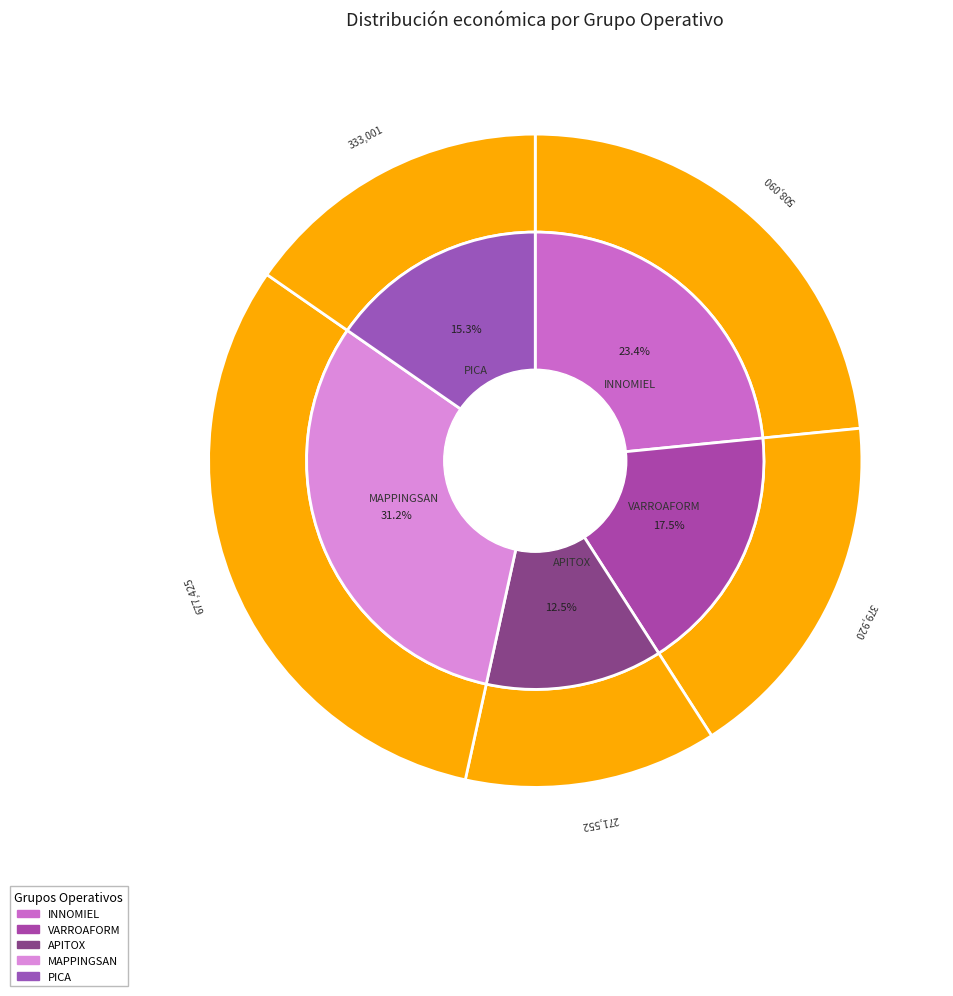

True or false: VARROAFORM accounts for 8% of the total.

False